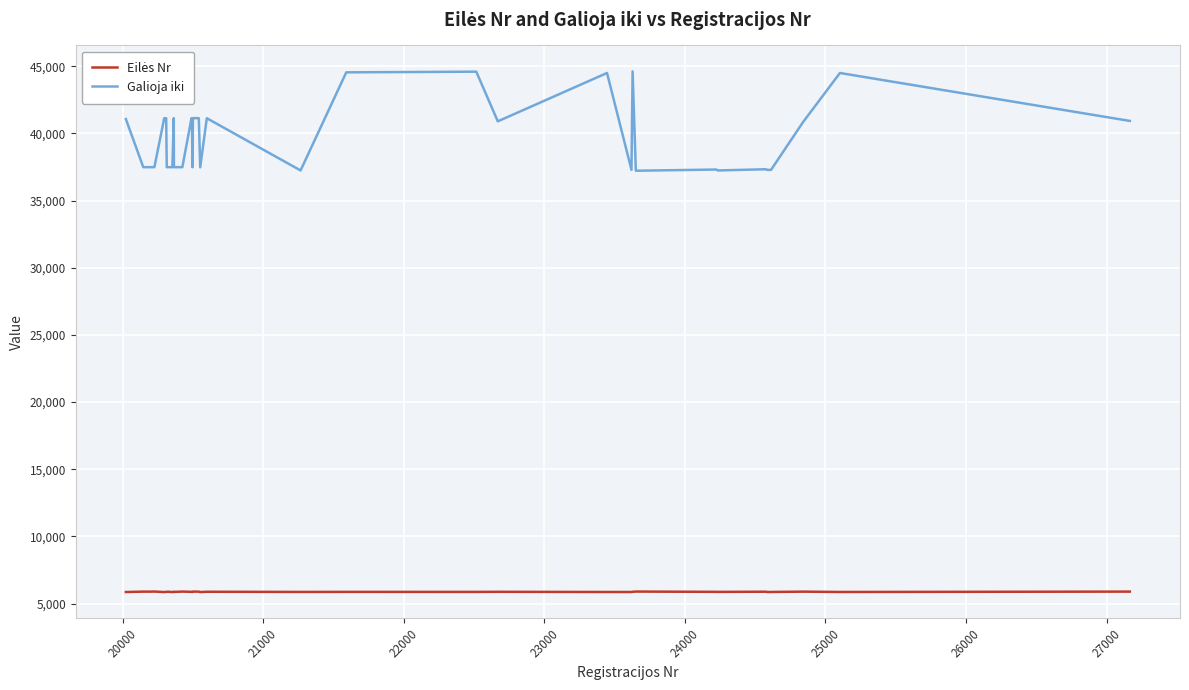

What is the difference between the maximum and minimum values in the Galioja iki series?

7397